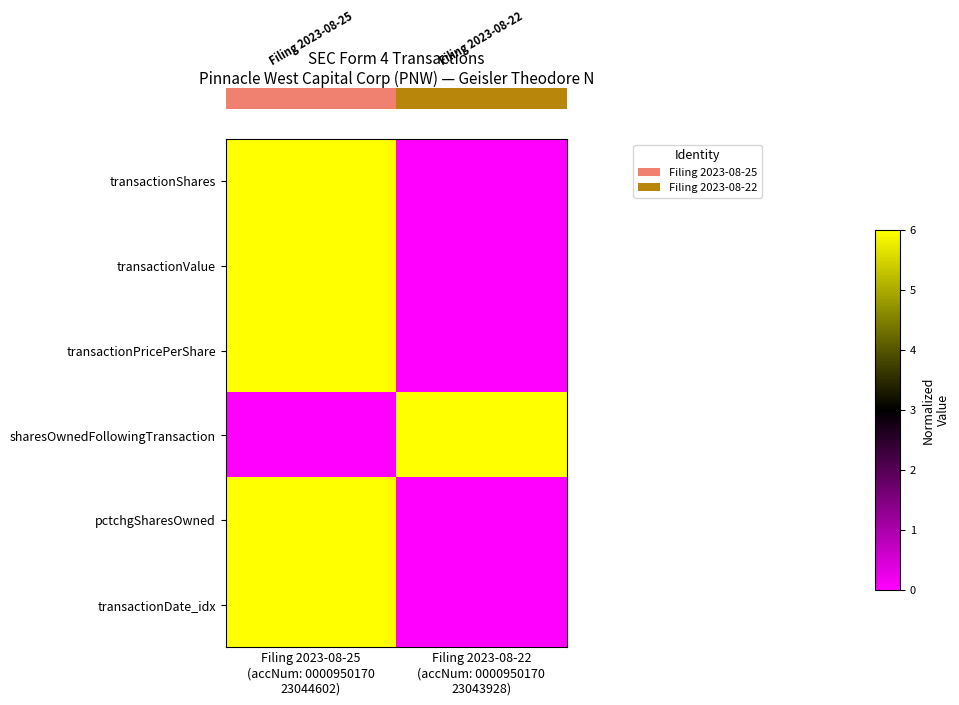

What is the total value across all series at Filing 2023-08-22
(accNum: 0000950170
23043928)?

6